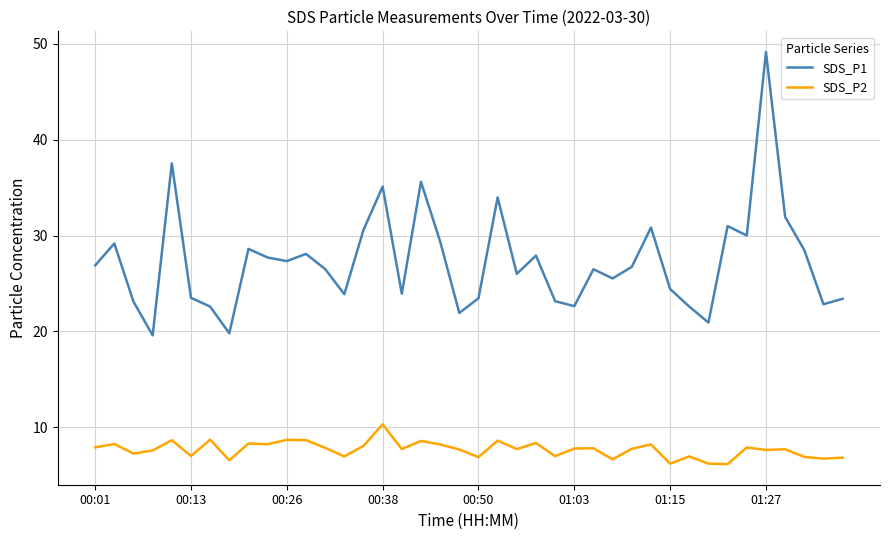

List the series in order of their overall mean, highest first.

SDS_P1, SDS_P2